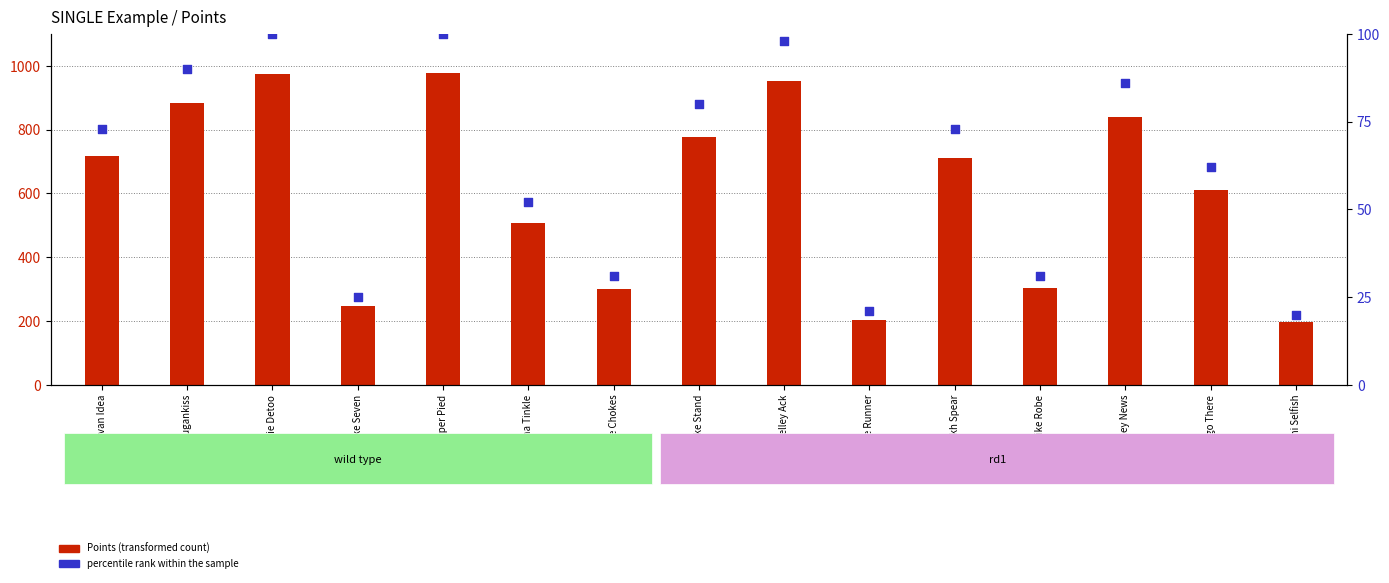

Which series contains the lowest Y value?

percentile rank within the sample